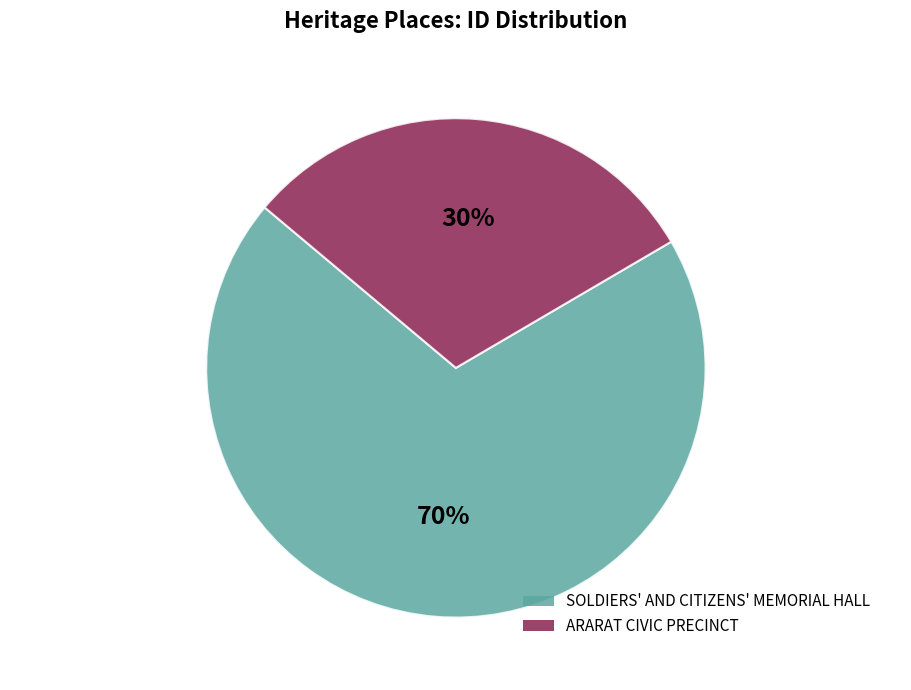

To the nearest percent, what is the combined percentage of SOLDIERS' AND CITIZENS' MEMORIAL HALL and ARARAT CIVIC PRECINCT?

100%